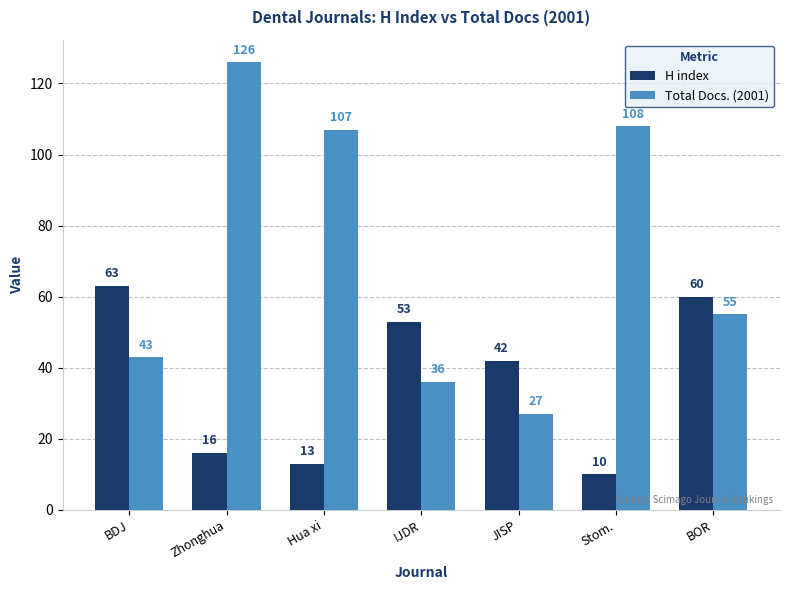

Reading left to right, extract all data points from this chart.

H index: 63	16	13	53	42	10	60
Total Docs. (2001): 43	126	107	36	27	108	55